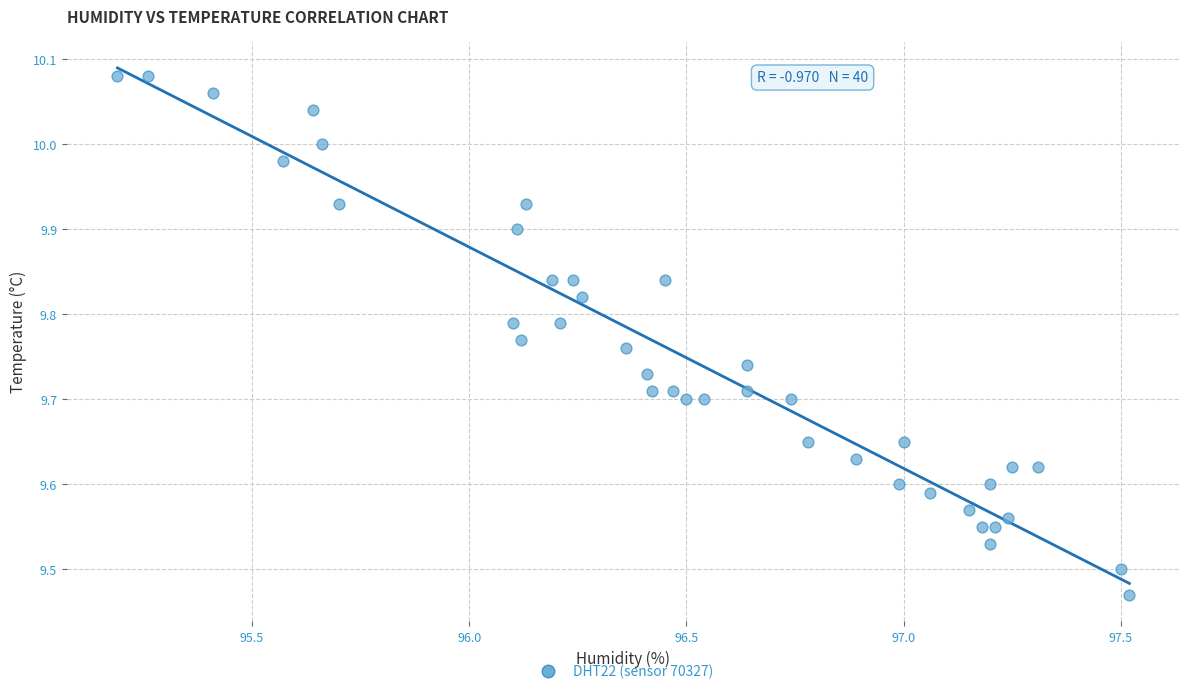

What is the range of X values (max minus min)?

2.3